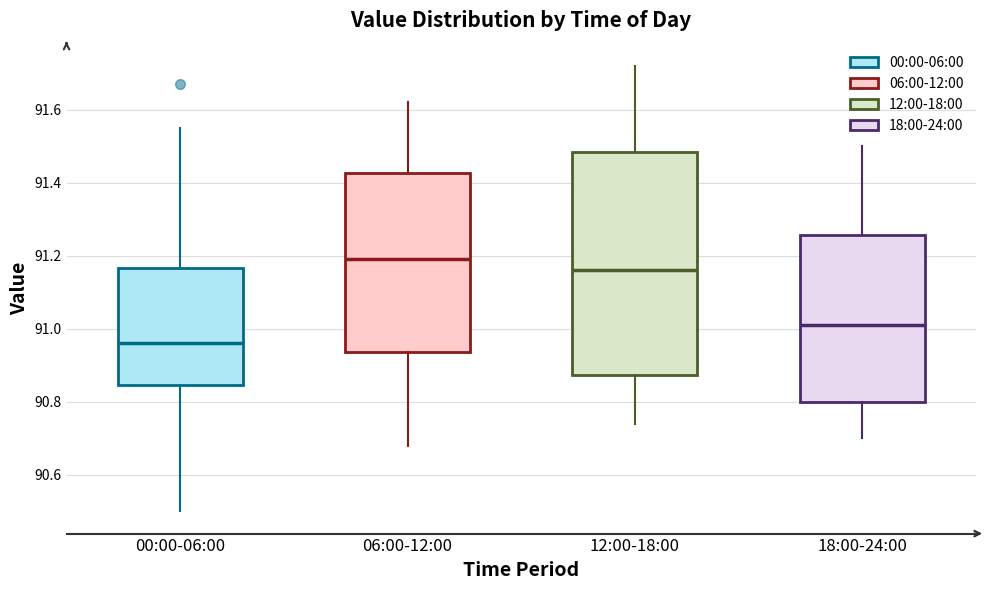

Reading left to right, read every box against the y-axis: the position of its median line, the range the box covers, and the ends of its whiskers. The values are not printed on the chart, so give them approximately, as read against the axis.

00:00-06:00: median 90.96, box 90.84 to 91.16, whiskers 90.50 to 91.56
06:00-12:00: median 91.20, box 90.94 to 91.42, whiskers 90.68 to 91.62
12:00-18:00: median 91.16, box 90.88 to 91.48, whiskers 90.74 to 91.72
18:00-24:00: median 91.02, box 90.80 to 91.26, whiskers 90.70 to 91.50